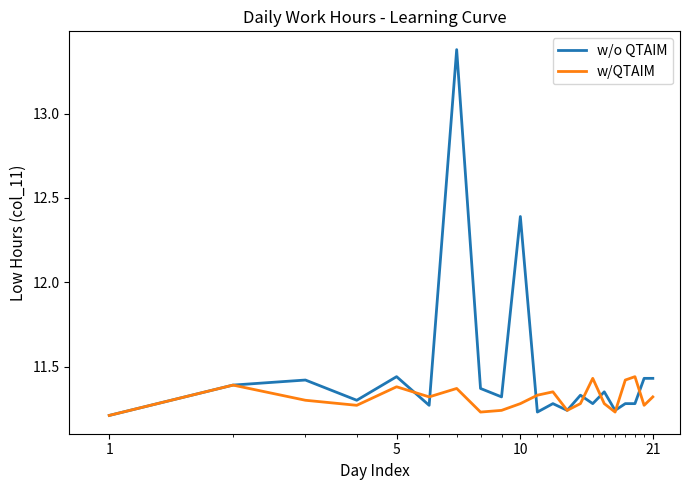

List the series in order of their overall mean, lowest first.

w/QTAIM, w/o QTAIM